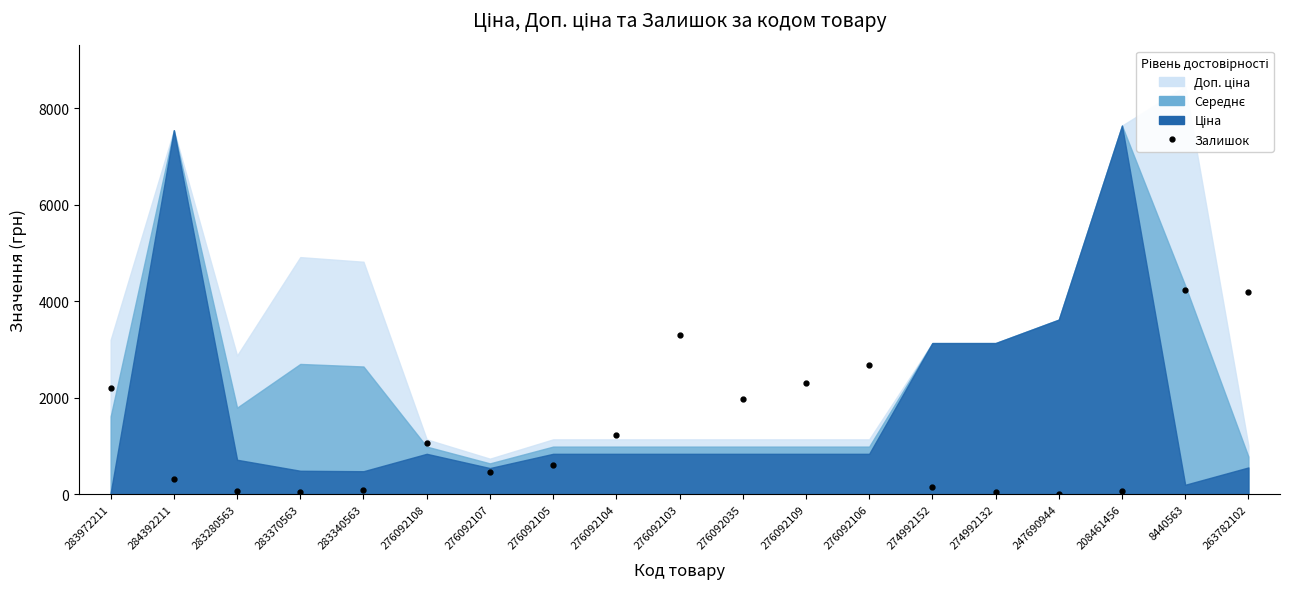

How many values are below 614?

9